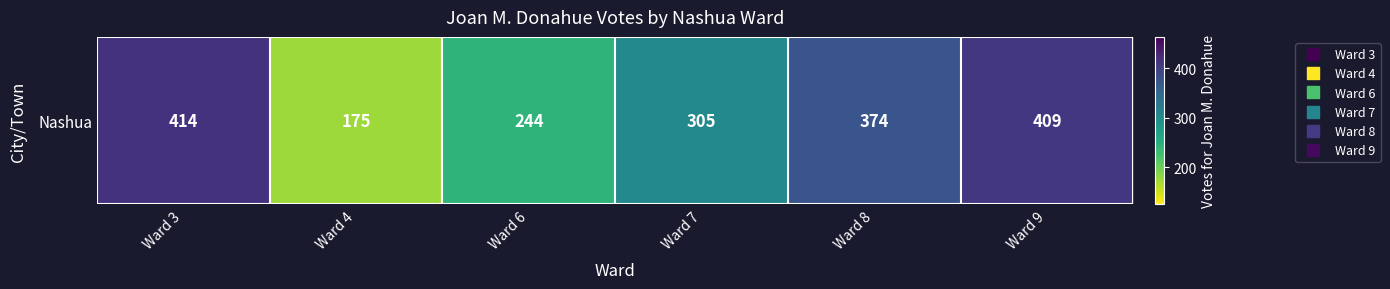

At which category does the chart reach its peak across all series?

Ward 3